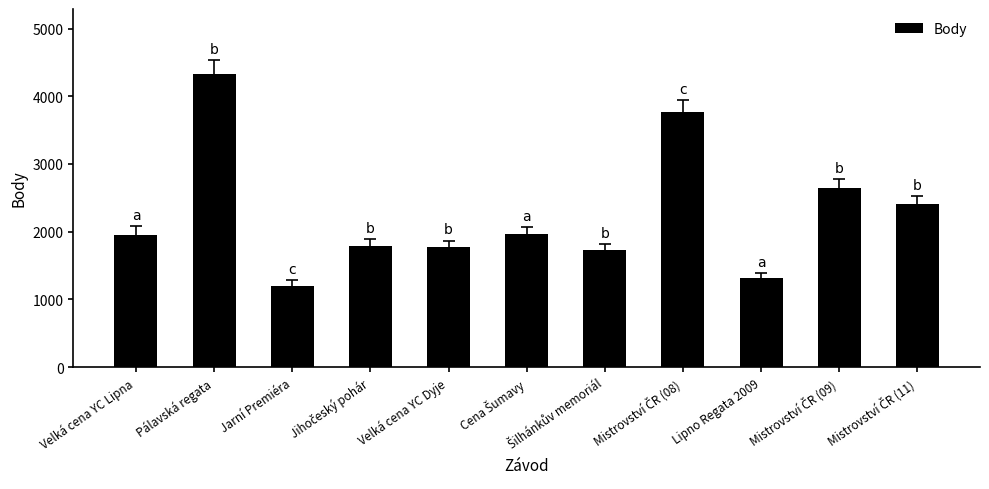

What is the ratio of the value at Velká cena YC Lipna to the value at Lipno Regata 2009?

1.5